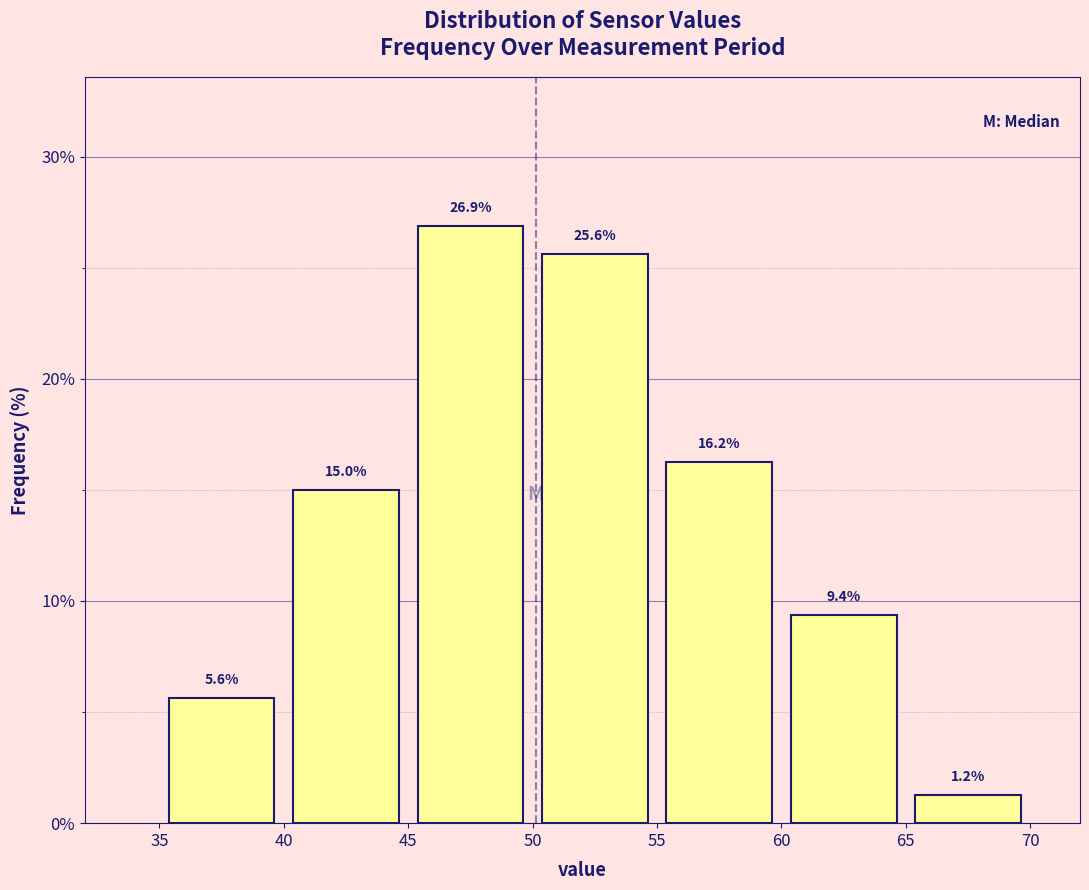

Reading left to right, list every bar in this chart as the range it spans on the x-axis followed by its height.

35 to 40: 5.6
40 to 45: 15.0
45 to 50: 26.9
50 to 55: 25.6
55 to 60: 16.2
60 to 65: 9.4
65 to 70: 1.2